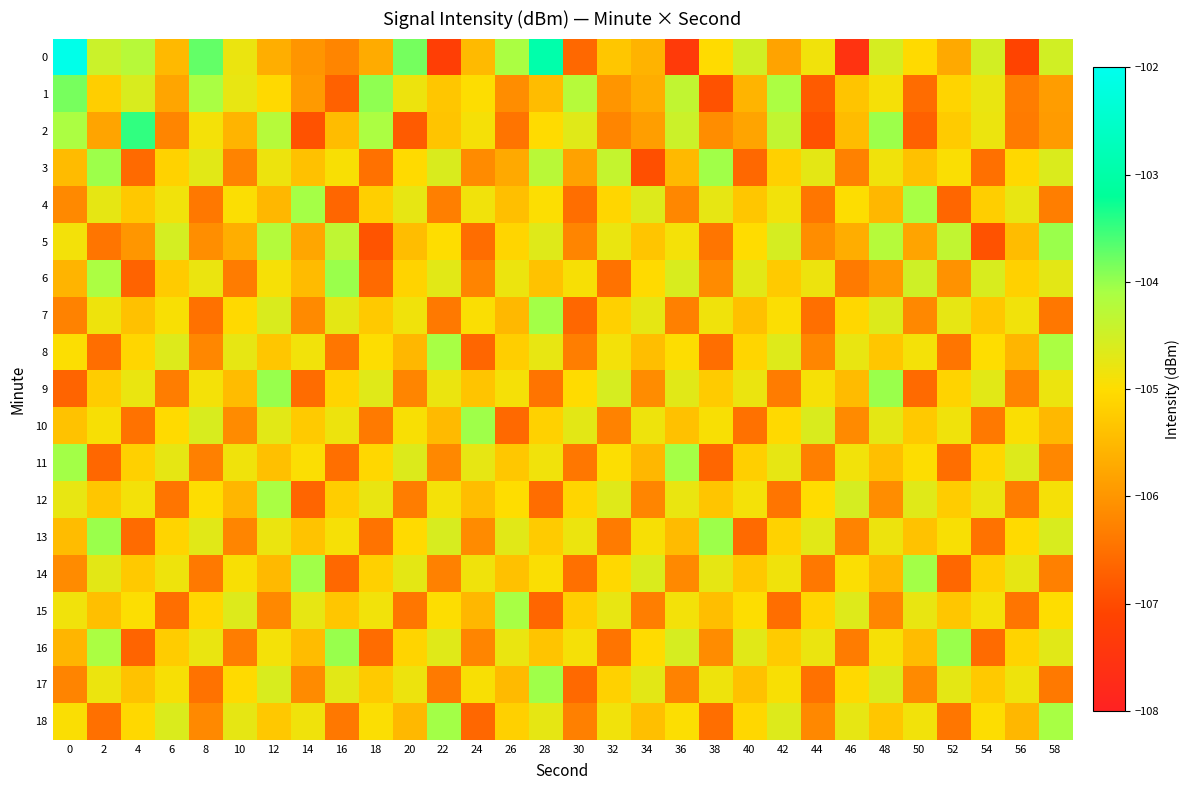

What is the total value across all series at 46?

-2004.6